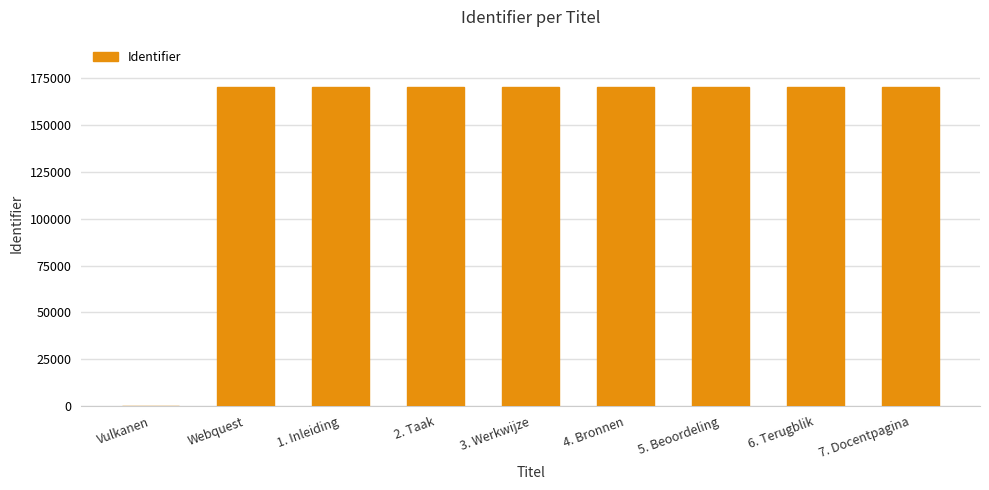

What is the sum of all values?

1360395